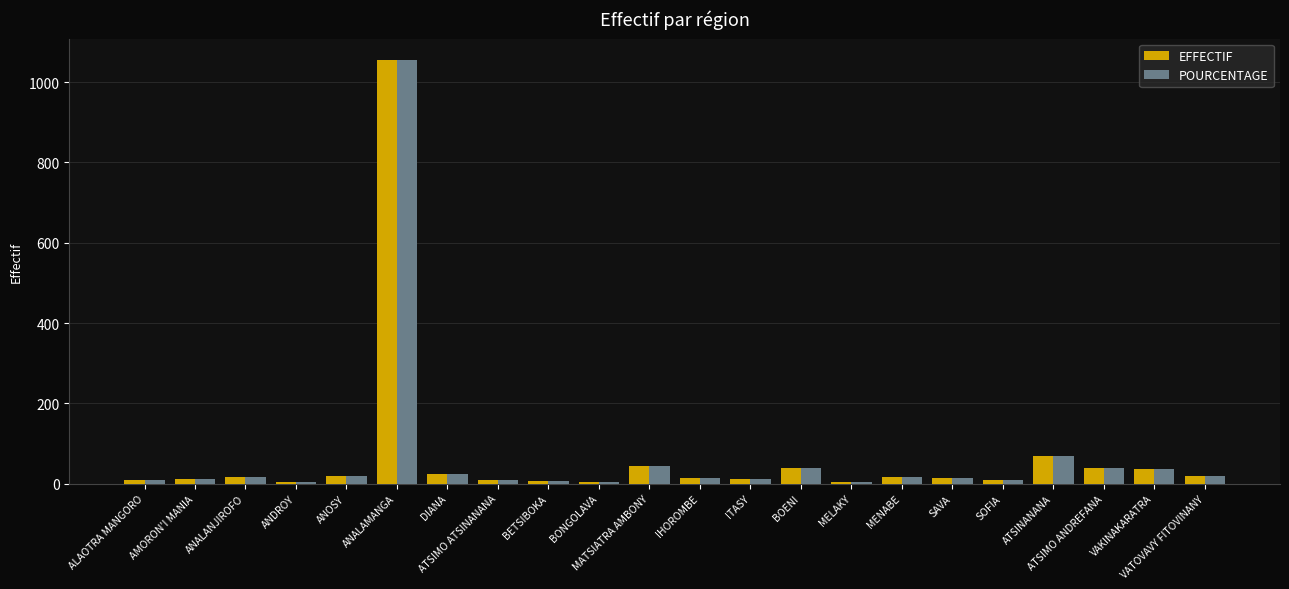

Which label corresponds to the largest value in the chart?

ANALAMANGA